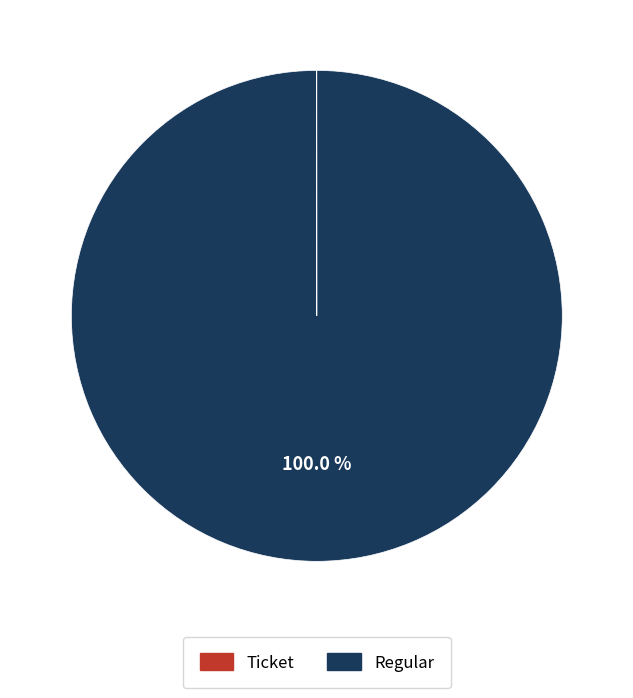

Which slice is the largest?

Regular